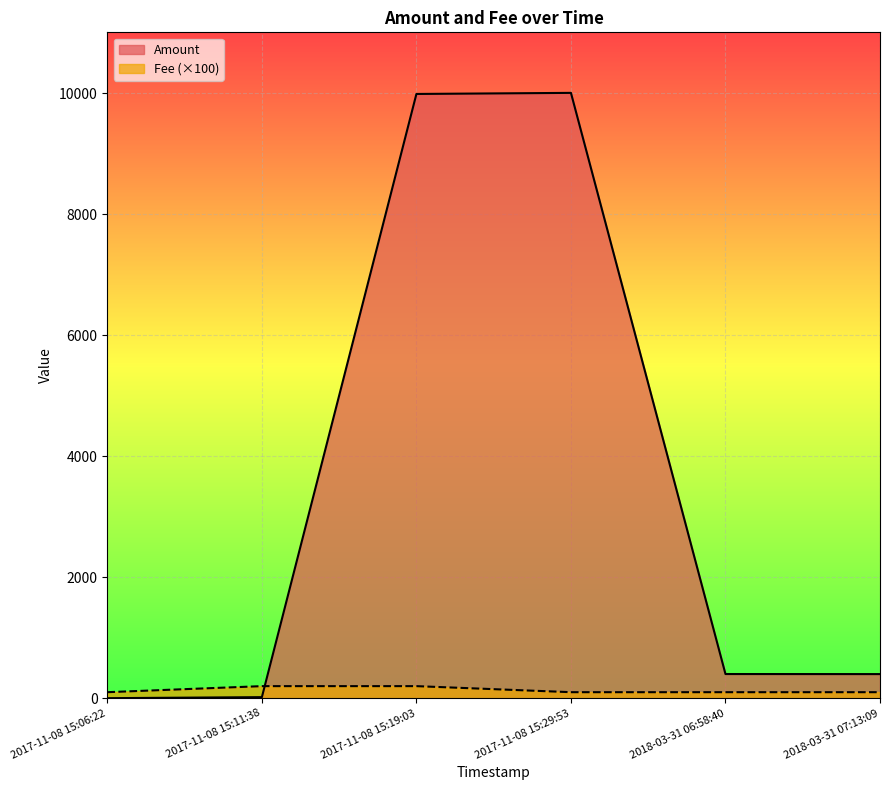

Between 2017-11-08 15:11:38 and 2018-03-31 06:58:40, which is larger?

2018-03-31 06:58:40